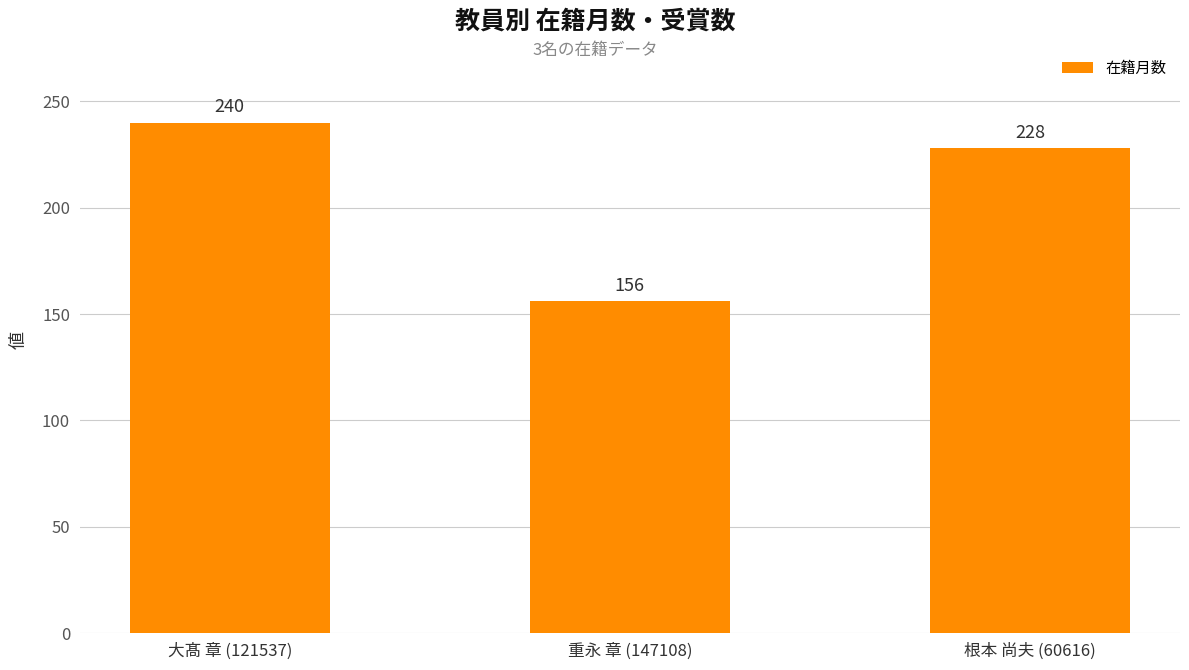

Reading right to left, what are all the values shown in this chart?

228	156	240